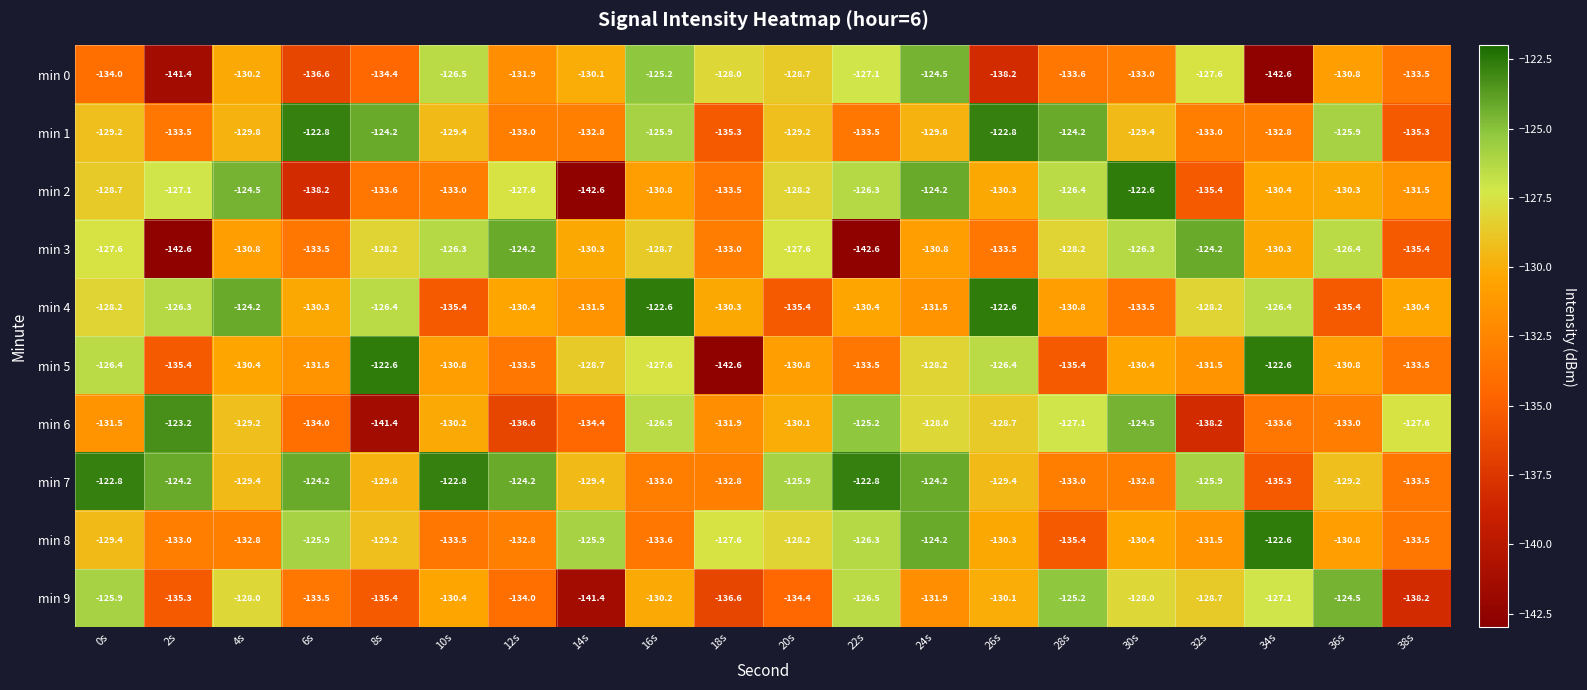

At which label is min 3 closest to -133?

18s